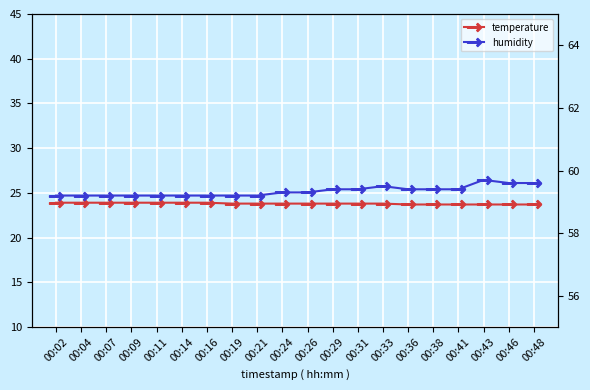

What is the minimum value for temperature?

23.7